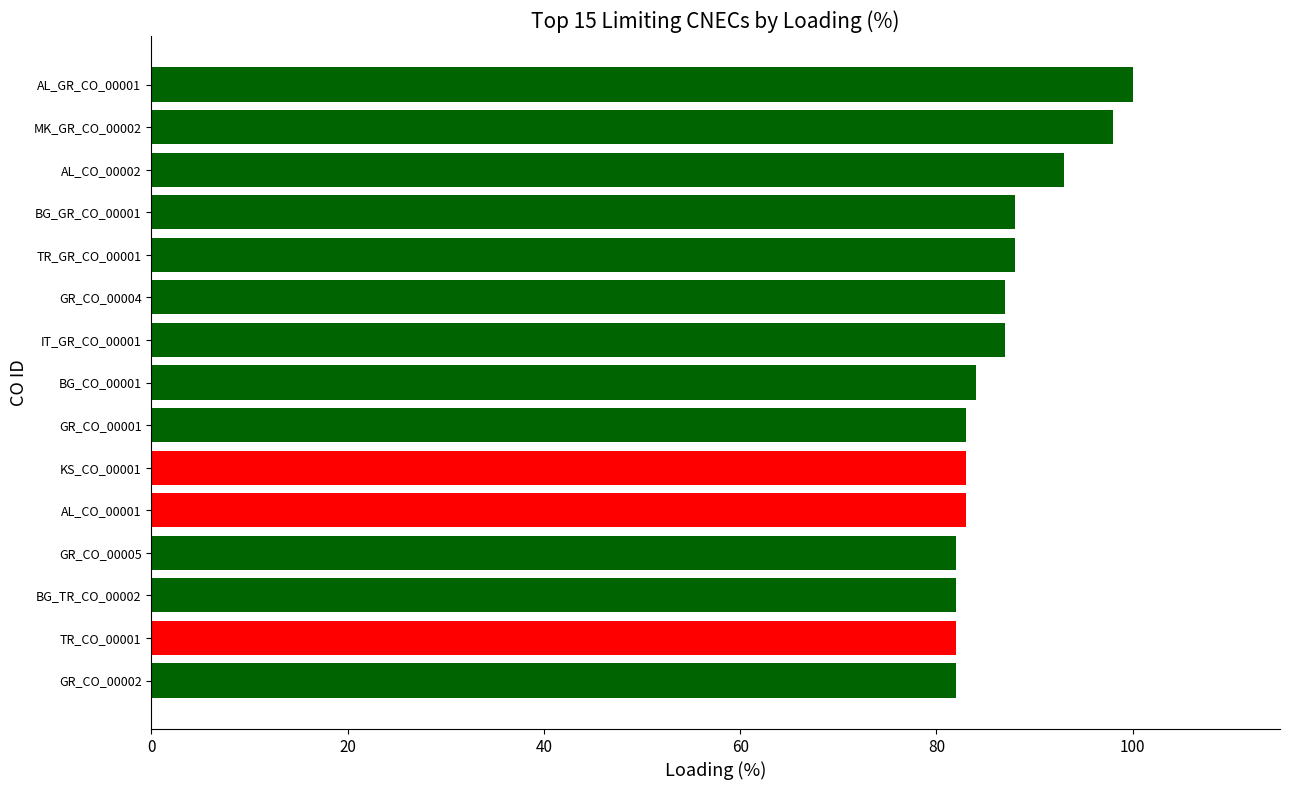

The value at GR_CO_00005 is 82. True or false?

True